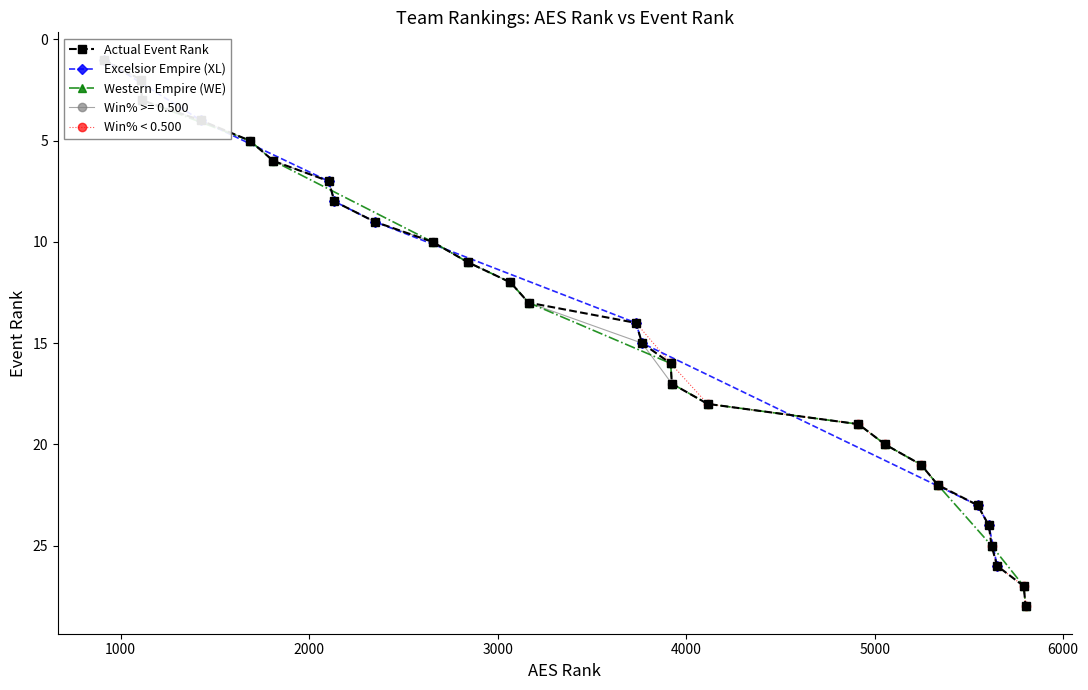

True or false: Win% < 0.500 has more than 2 points higher than both neighbors.

False